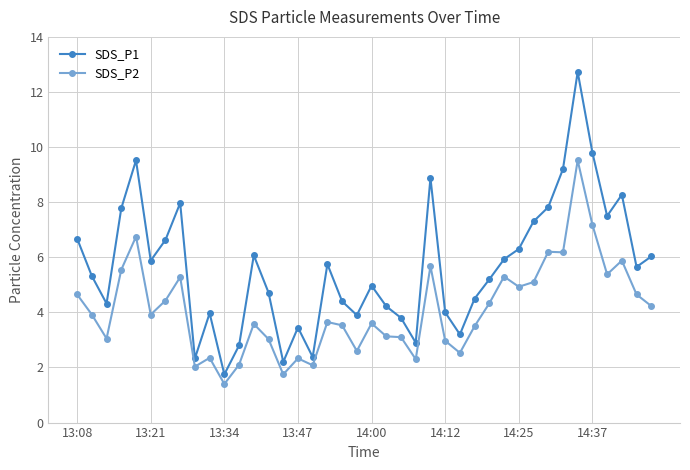

Which series has the widest spread of values?

SDS_P1